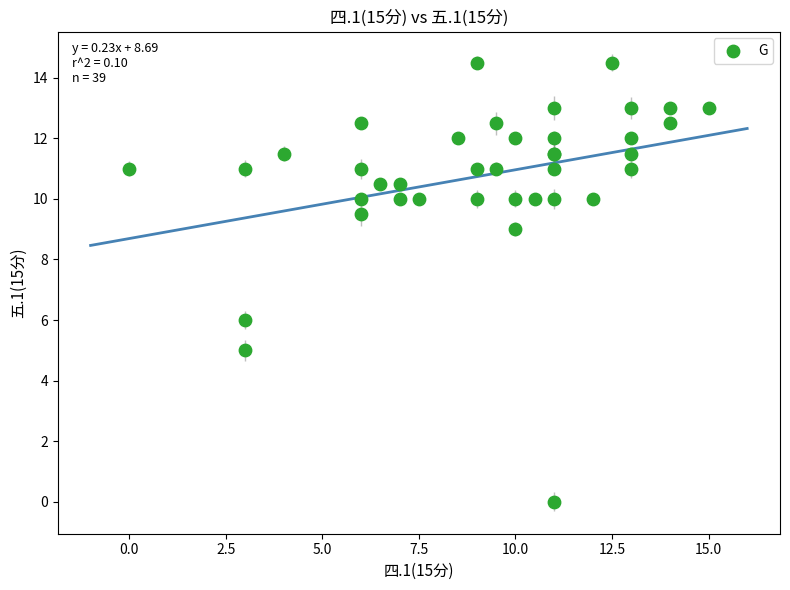

What Y value in the scatter plot is closest to 7?

6.0